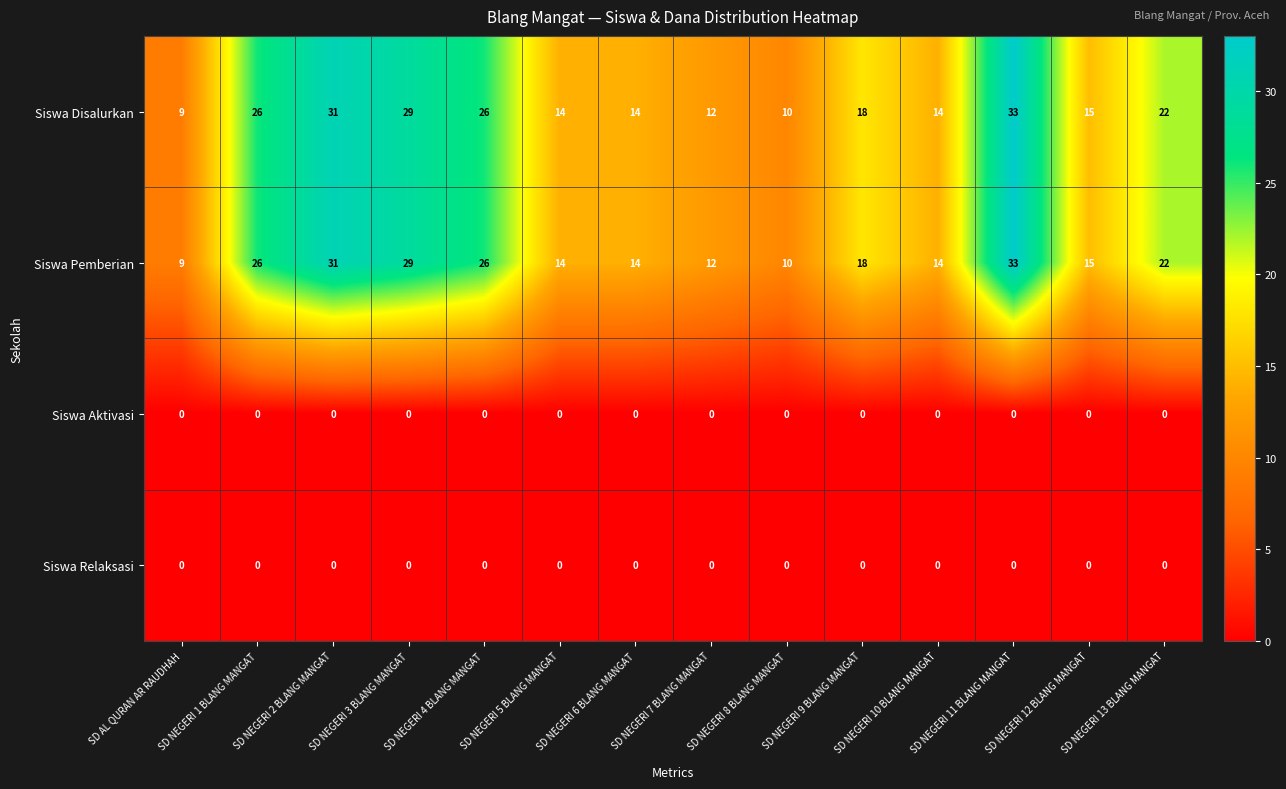

The value of Siswa Disalurkan at SD NEGERI 9 BLANG MANGAT is 12. True or false?

False